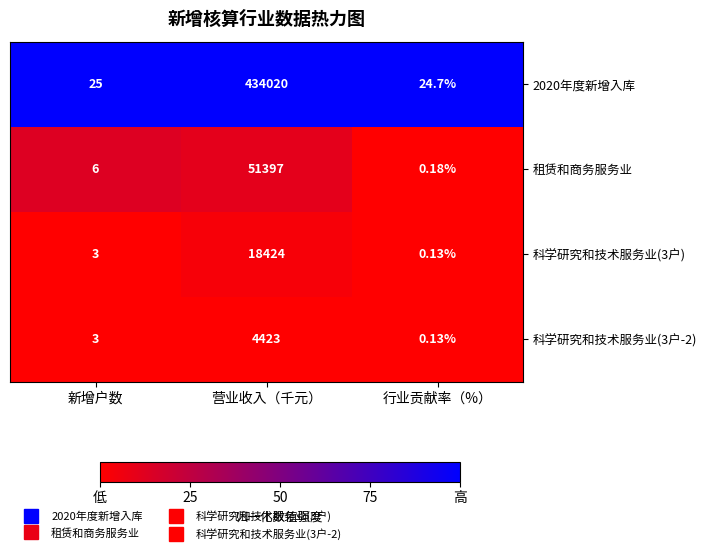

Is the value of 2020年度新增入库 at 新增户数 greater than the value of 租赁和商务服务业 at 行业贡献率（%）?

Yes